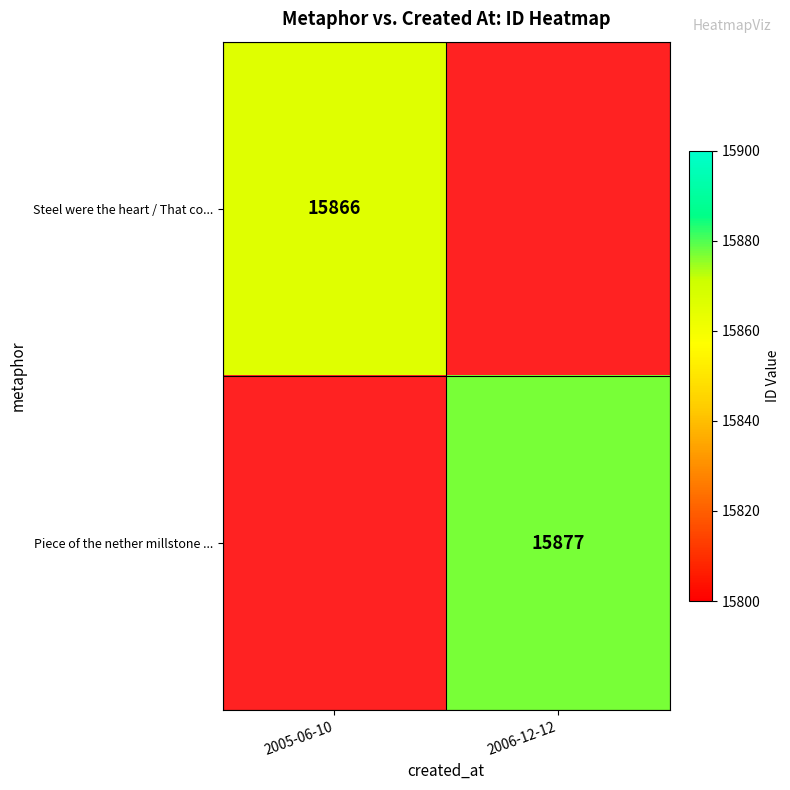

The value of Piece of the nether millstone ... at 2006-12-12 is 15877. True or false?

True